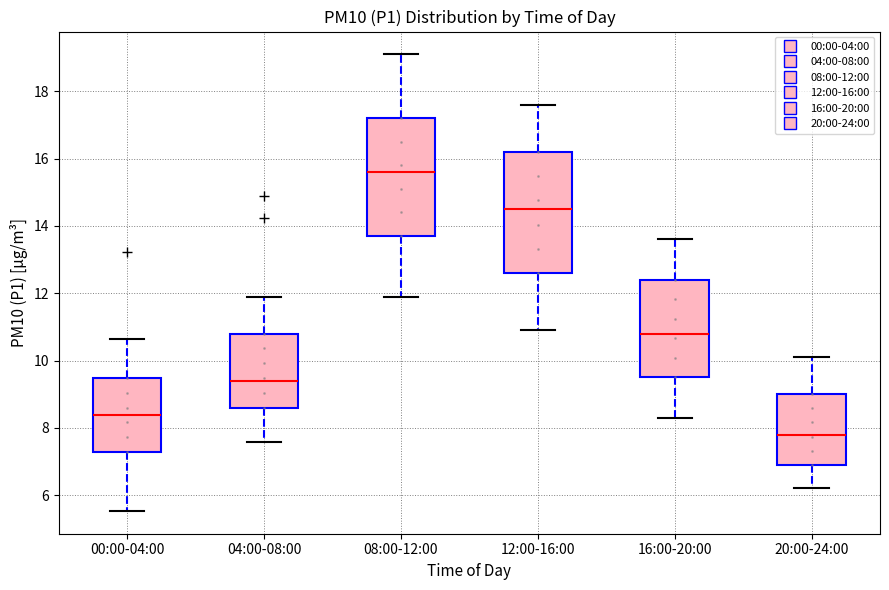

Reading left to right, read every box against the y-axis: the position of its median line, the range the box covers, and the ends of its whiskers. The values are not printed on the chart, so give them approximately, as read against the axis.

00:00-04:00: median 8.4, box 7.2 to 9.4, whiskers 5.6 to 10.6
04:00-08:00: median 9.4, box 8.6 to 10.8, whiskers 7.6 to 11.8
08:00-12:00: median 15.6, box 13.8 to 17.2, whiskers 12.0 to 19.2
12:00-16:00: median 14.6, box 12.6 to 16.2, whiskers 11.0 to 17.6
16:00-20:00: median 10.8, box 9.6 to 12.4, whiskers 8.4 to 13.6
20:00-24:00: median 7.8, box 7.0 to 9.0, whiskers 6.2 to 10.2